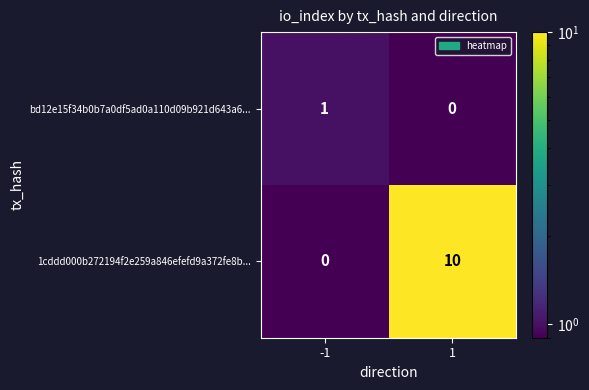

What is the sum of all 1cddd000b272194f2e259a846efefd9a372fe8b... values?

10